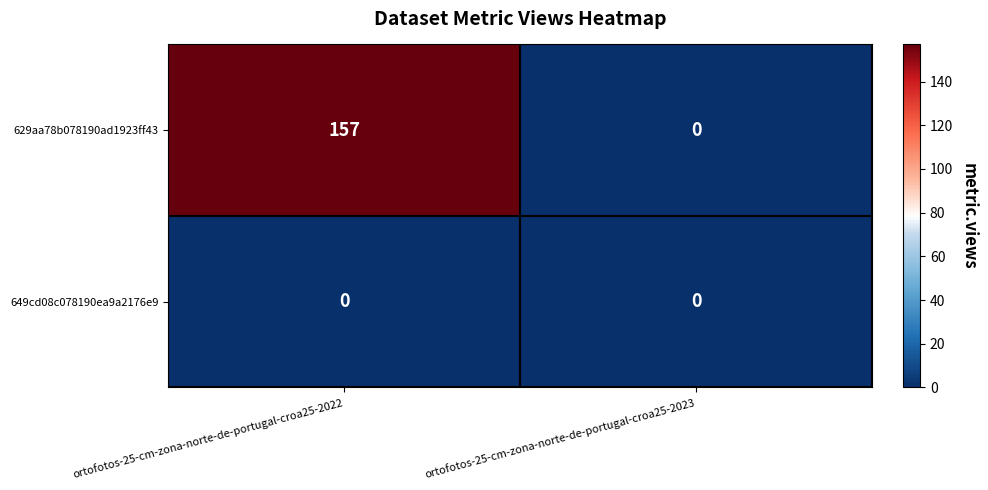

What is the difference between the 629aa78b078190ad1923ff43 values at ortofotos-25-cm-zona-norte-de-portugal-croa25-2022 and ortofotos-25-cm-zona-norte-de-portugal-croa25-2023?

157